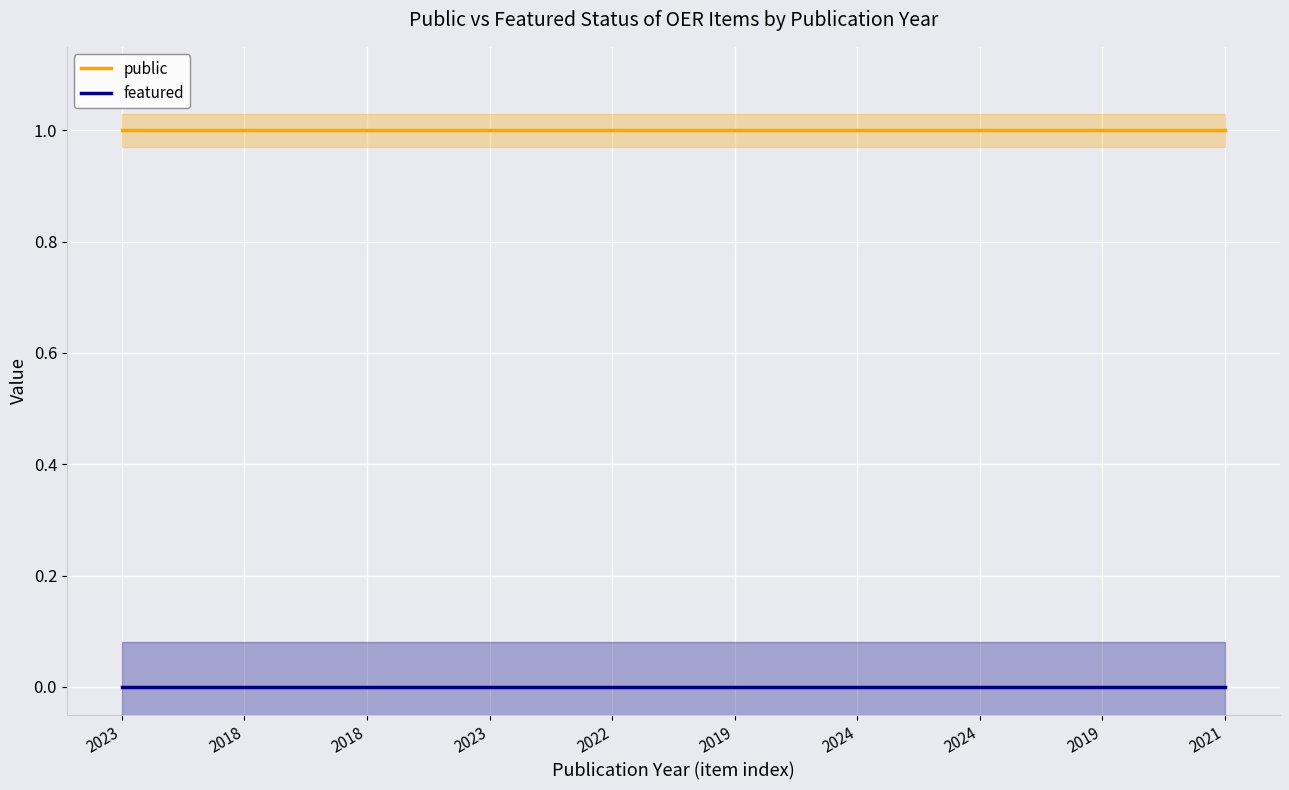

What is the maximum value for public?

1